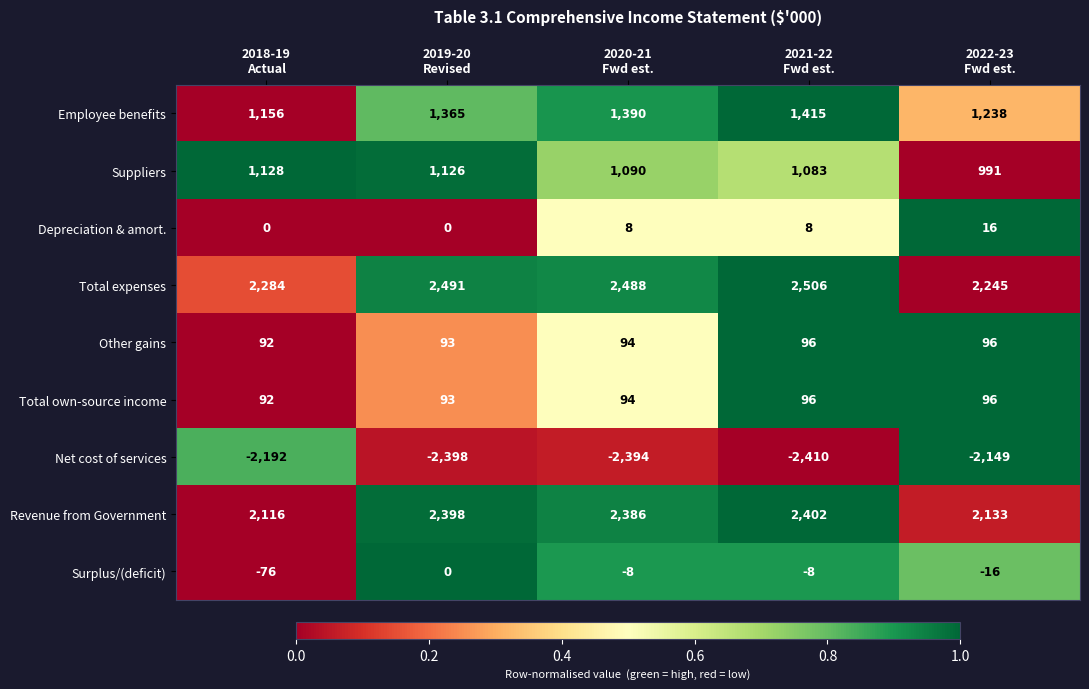

What is the difference between the maximum and minimum values in the Depreciation & amort. series?

16